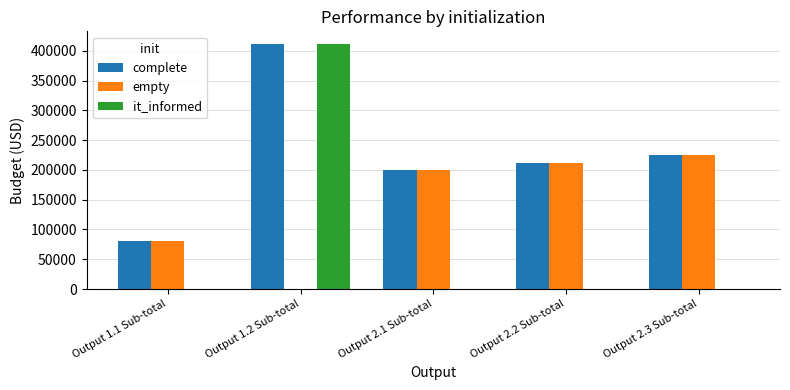

What is the sum of all complete values?

1129090